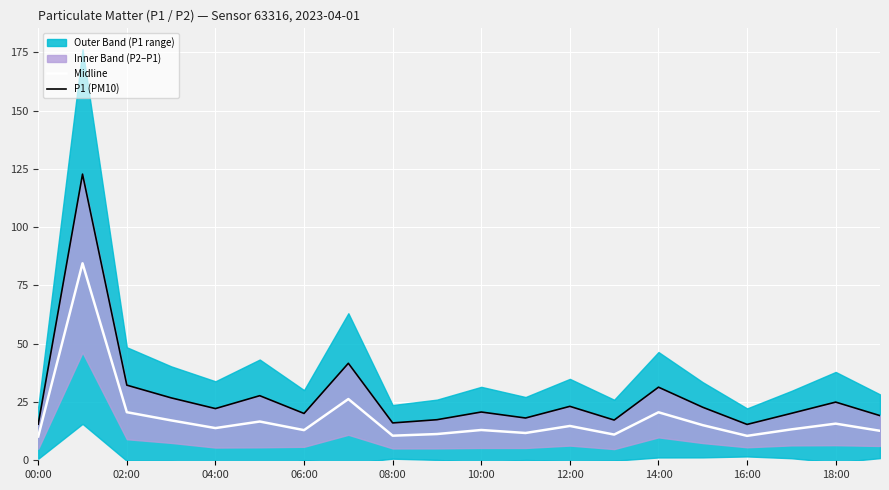

What is the lowest value of the Midline series?

10.2